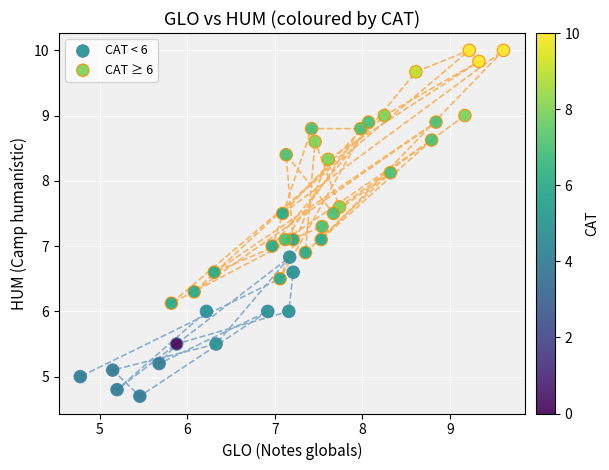

Which series contains the lowest Y value?

CAT < 6